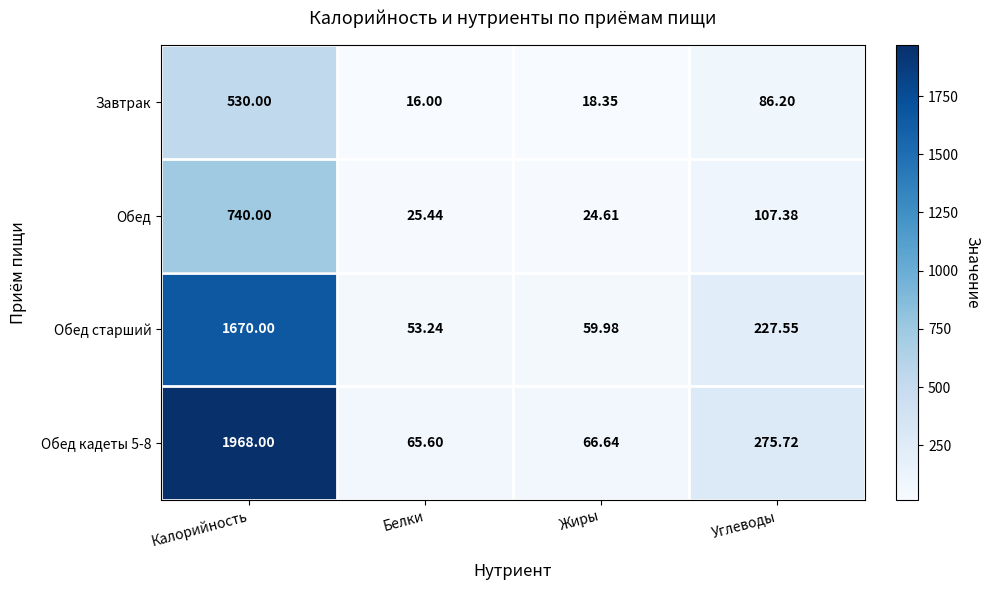

At which label does Завтрак first exceed 86?

Калорийность